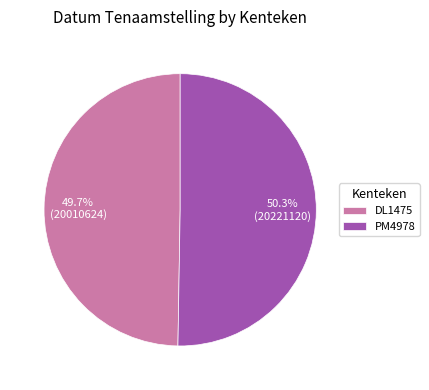

Combined, what portion of the pie is PM4978 and DL1475?

100.0%